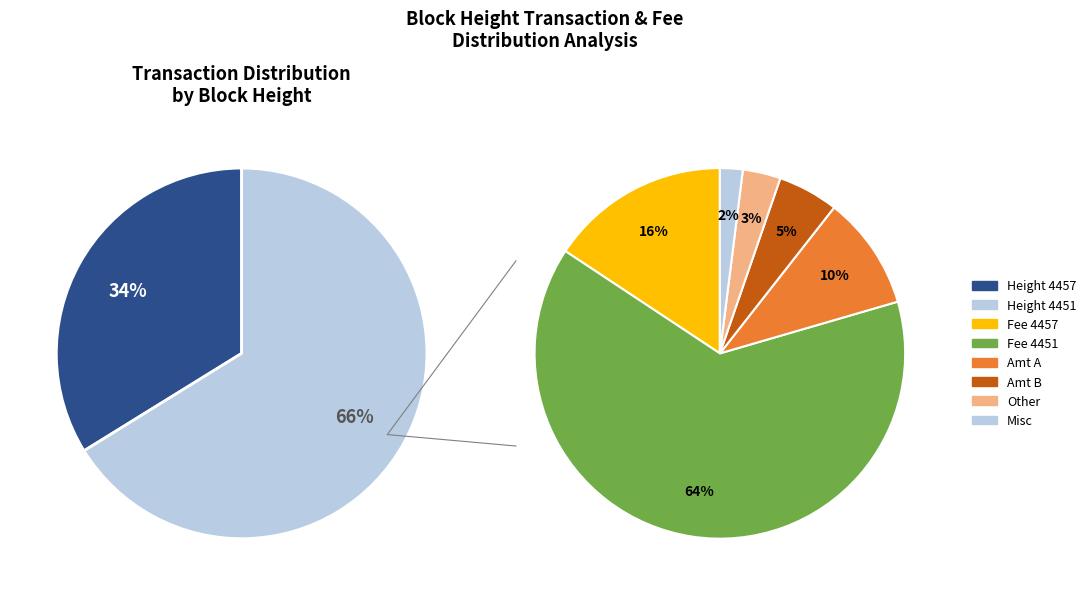

What is the change in value from 4457 to 4451?

+6145768258943564800